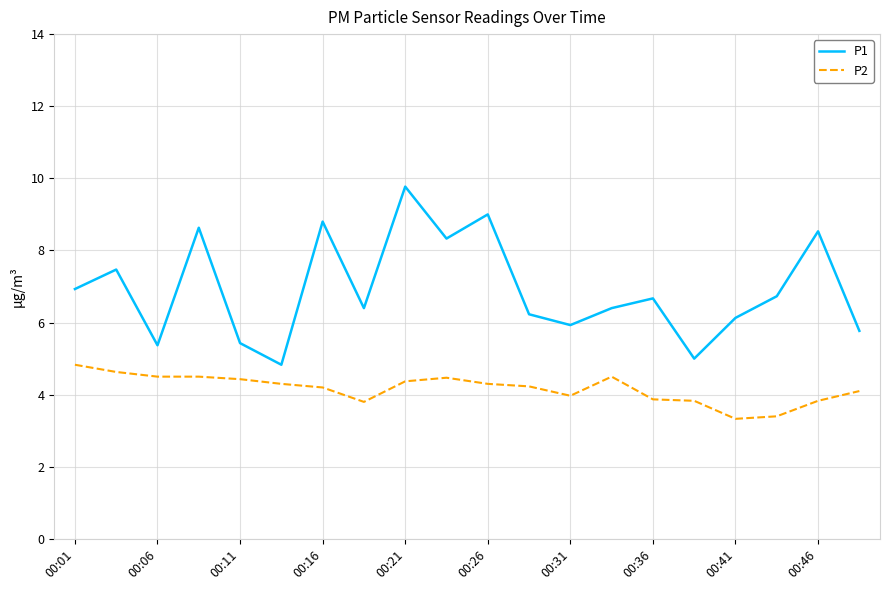

What is the maximum value shown in the chart?

9.8